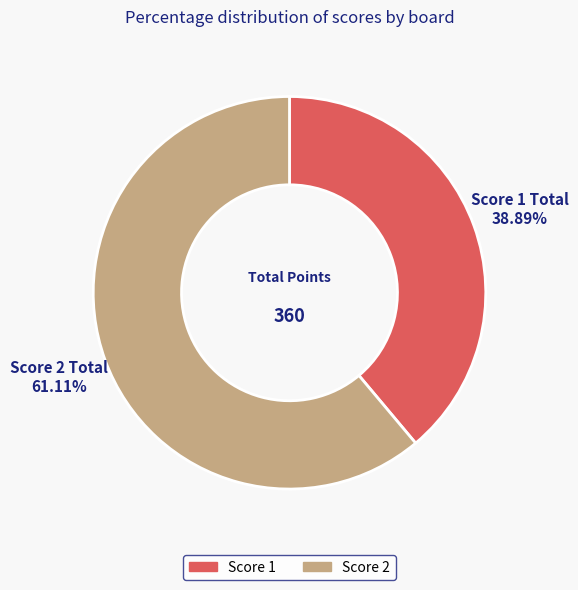

Is there any slice that represents more than half of the pie?

Yes